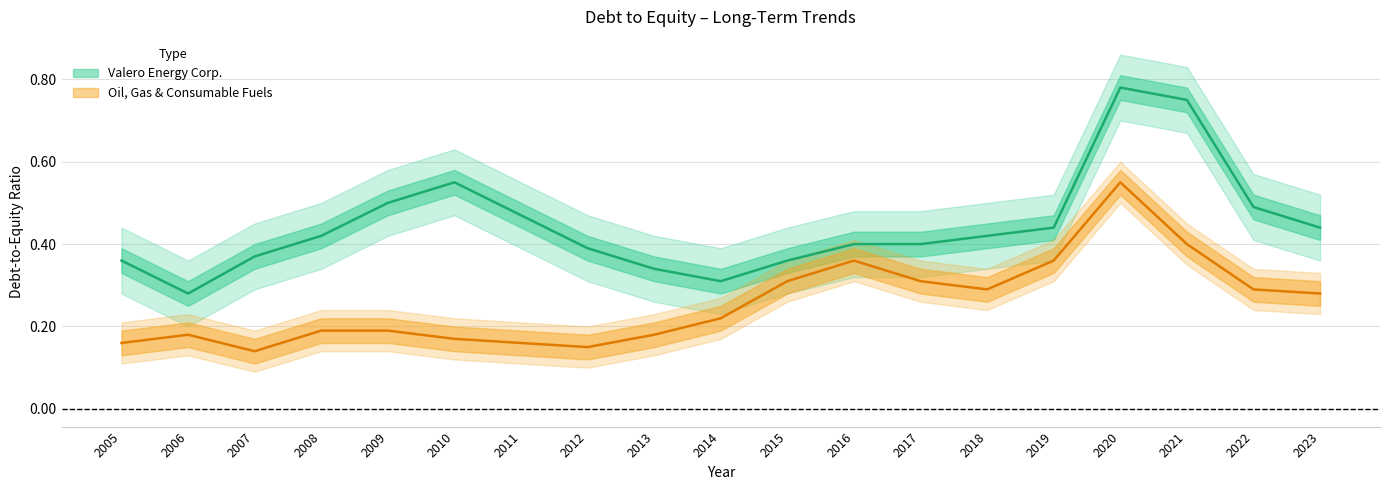

In Valero Energy Corp., how many points are lower than both neighbors (excluding endpoints)?

2